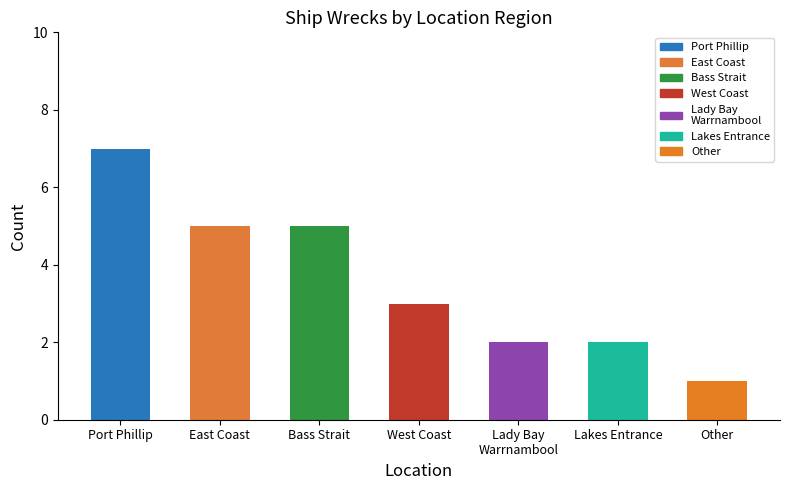

What is the average value?

4